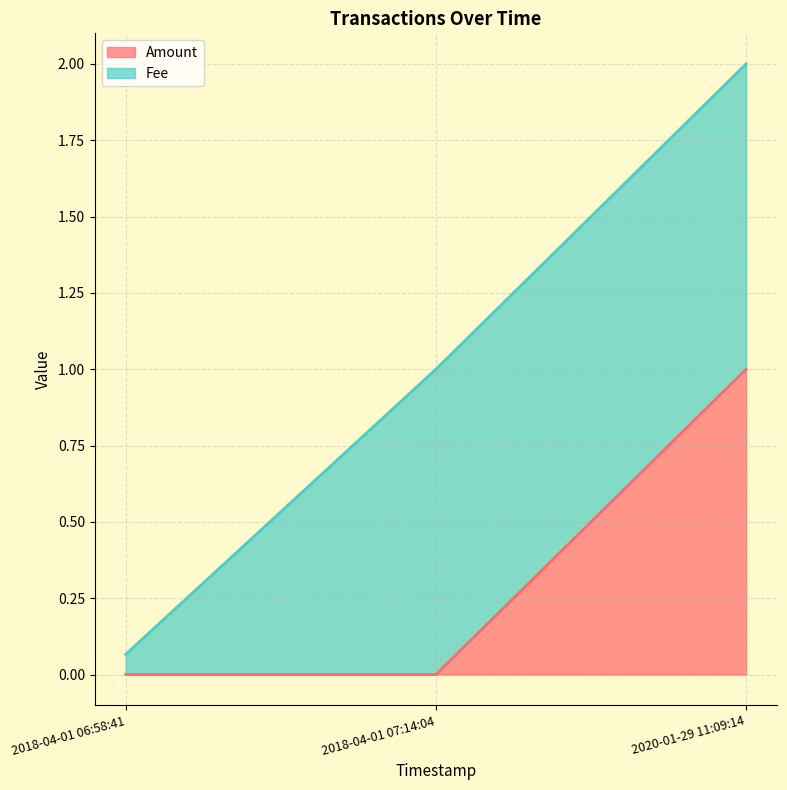

What is the change in value from 2018-04-01 07:14:04 to 2020-01-29 11:09:14?

+1